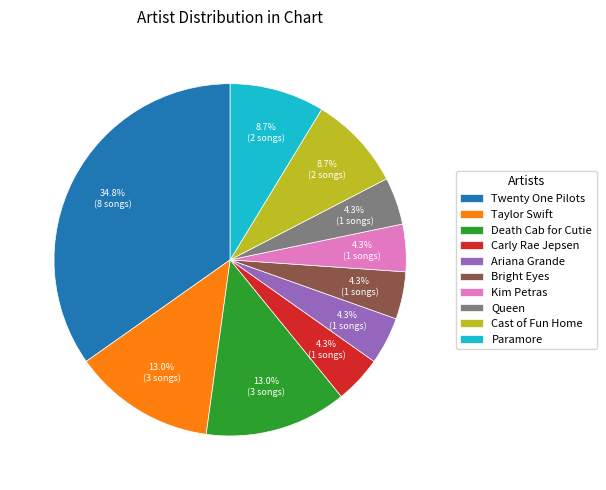

What is the ratio of the value at Bright Eyes to the value at Kim Petras?

1.0